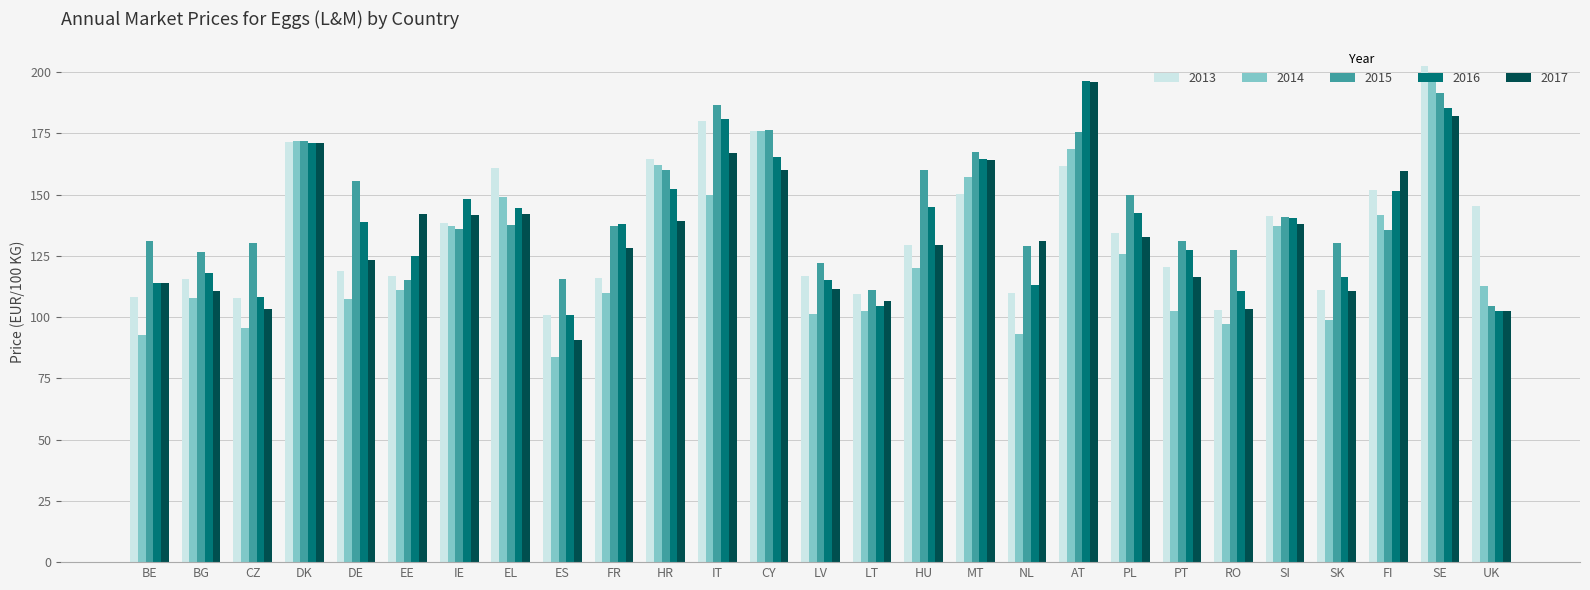

What is the label of the 7th bar from the right?

PT